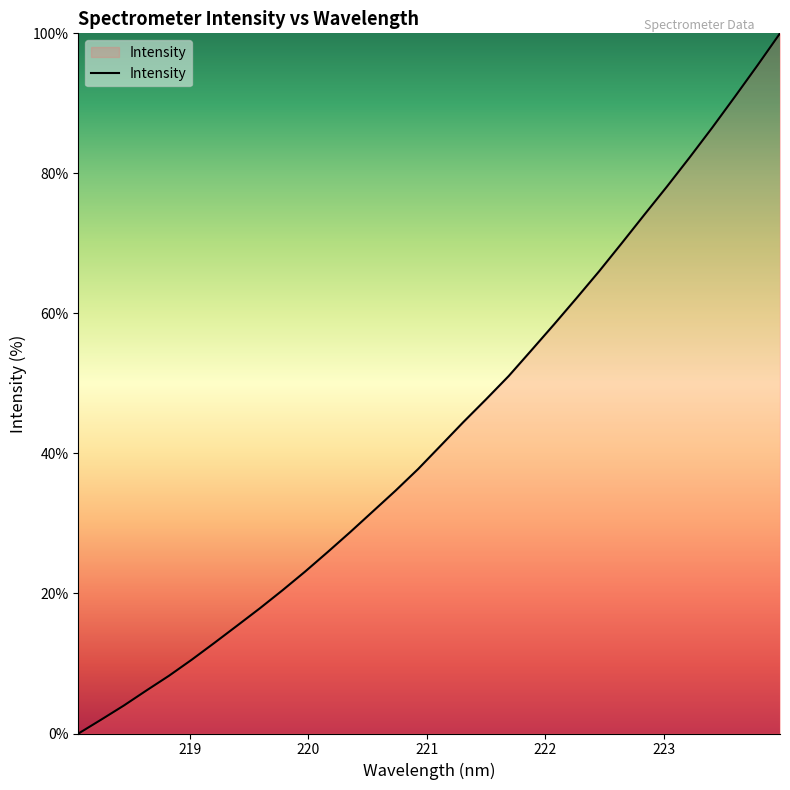

What is the greatest value displayed?

100.0